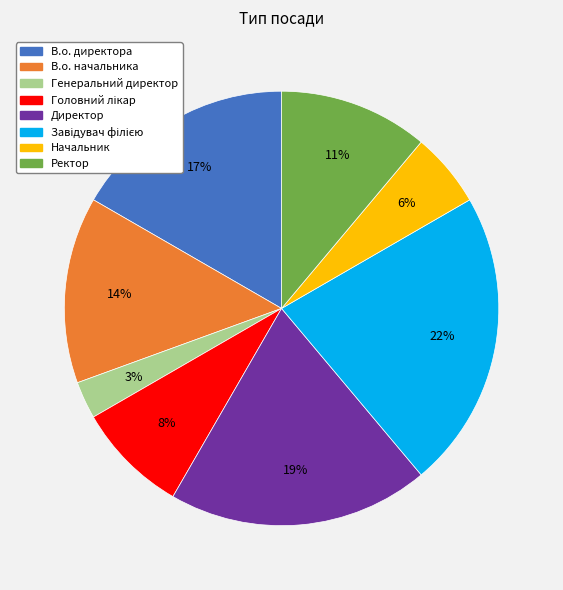

Combined, do Начальник and В.о. директора account for over 50%?

No